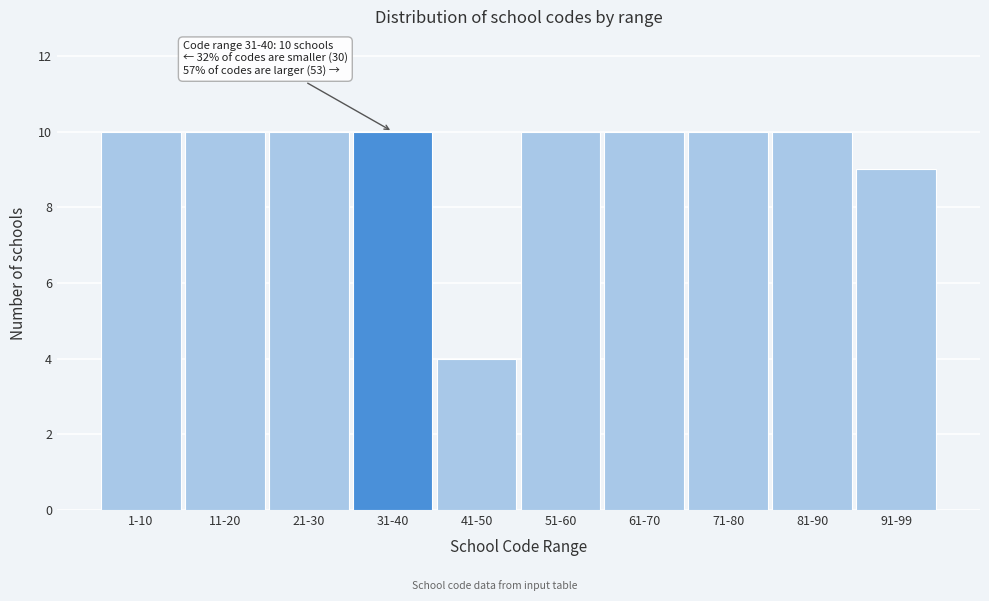

Reading left to right, transcribe all the data shown in this chart.

10	10	10	10	4	10	10	10	10	9